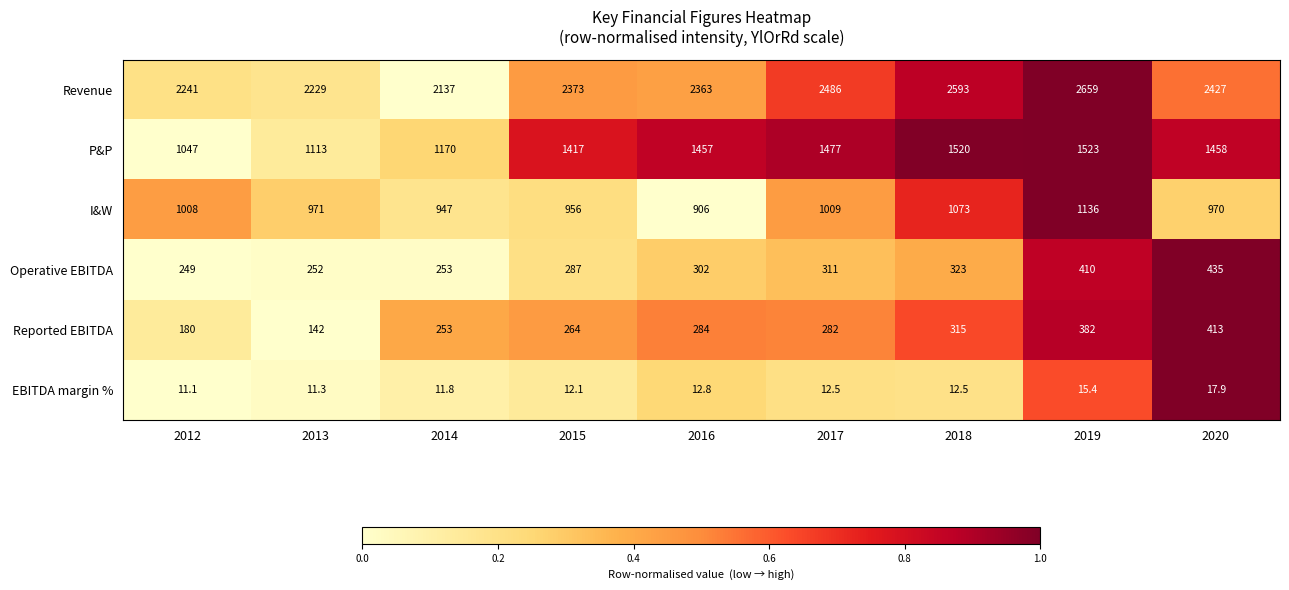

Which series has the largest total across all categories?

Revenue